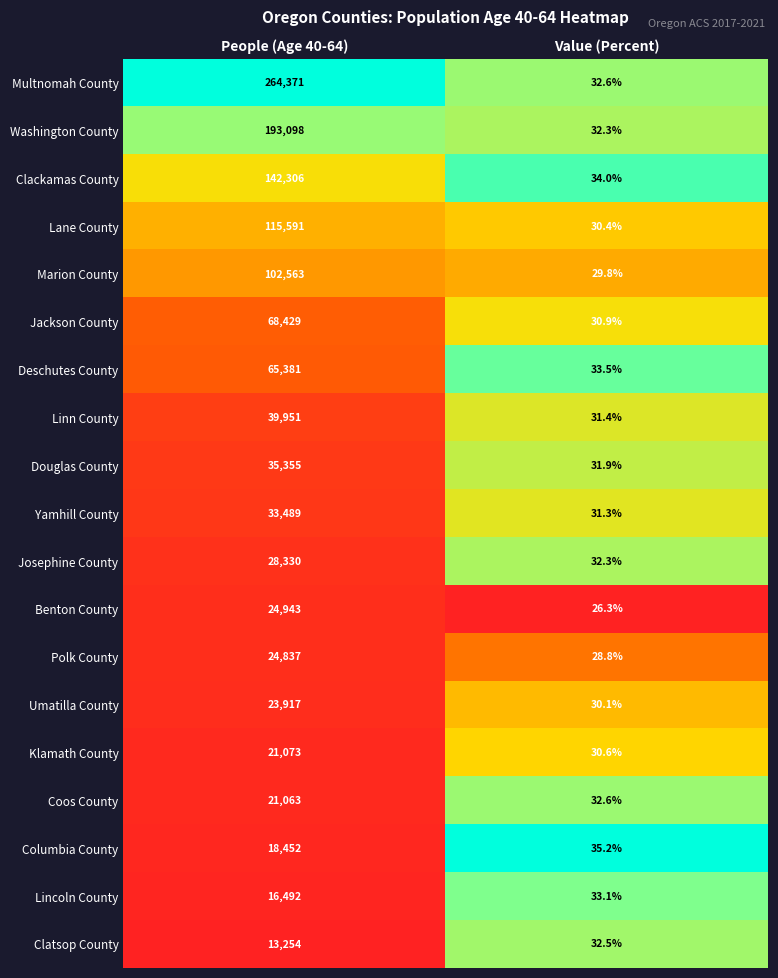

What is the minimum value for Lincoln County?

33.1